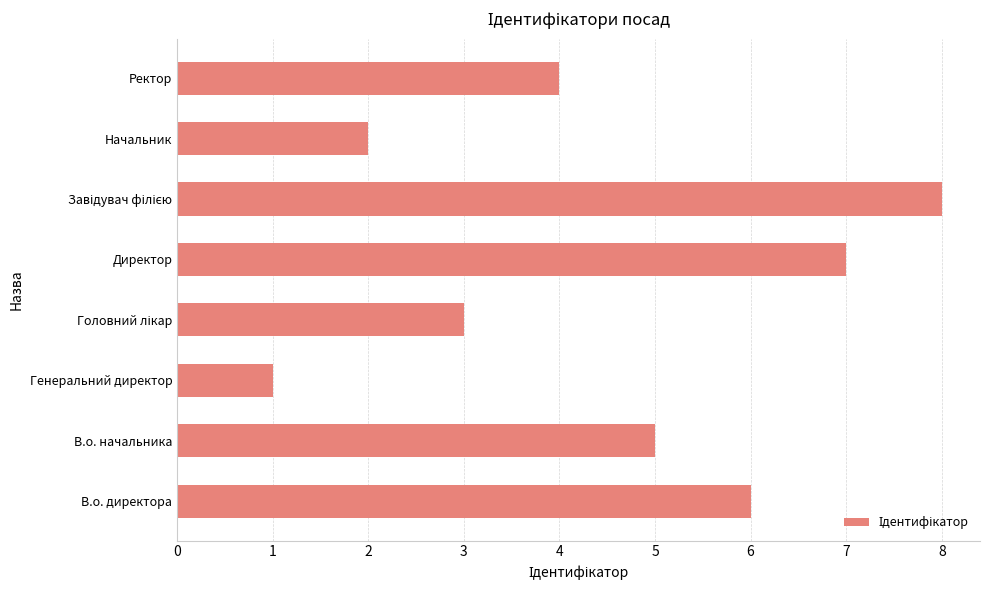

Where is the data nearest to the value 4?

Ректор